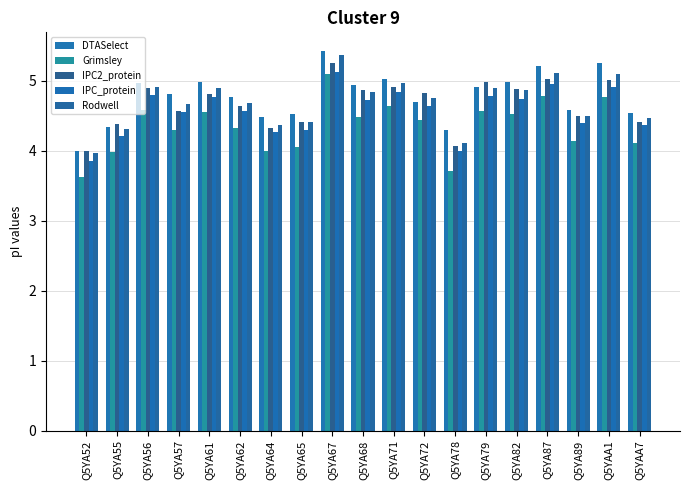

What is the sum of the Grimsley values at Q5YA62 and Q5YA82?

8.8